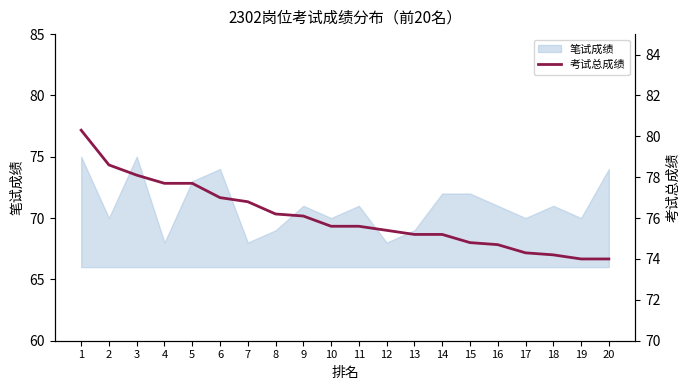

Where is the data nearest to the value 77?

6